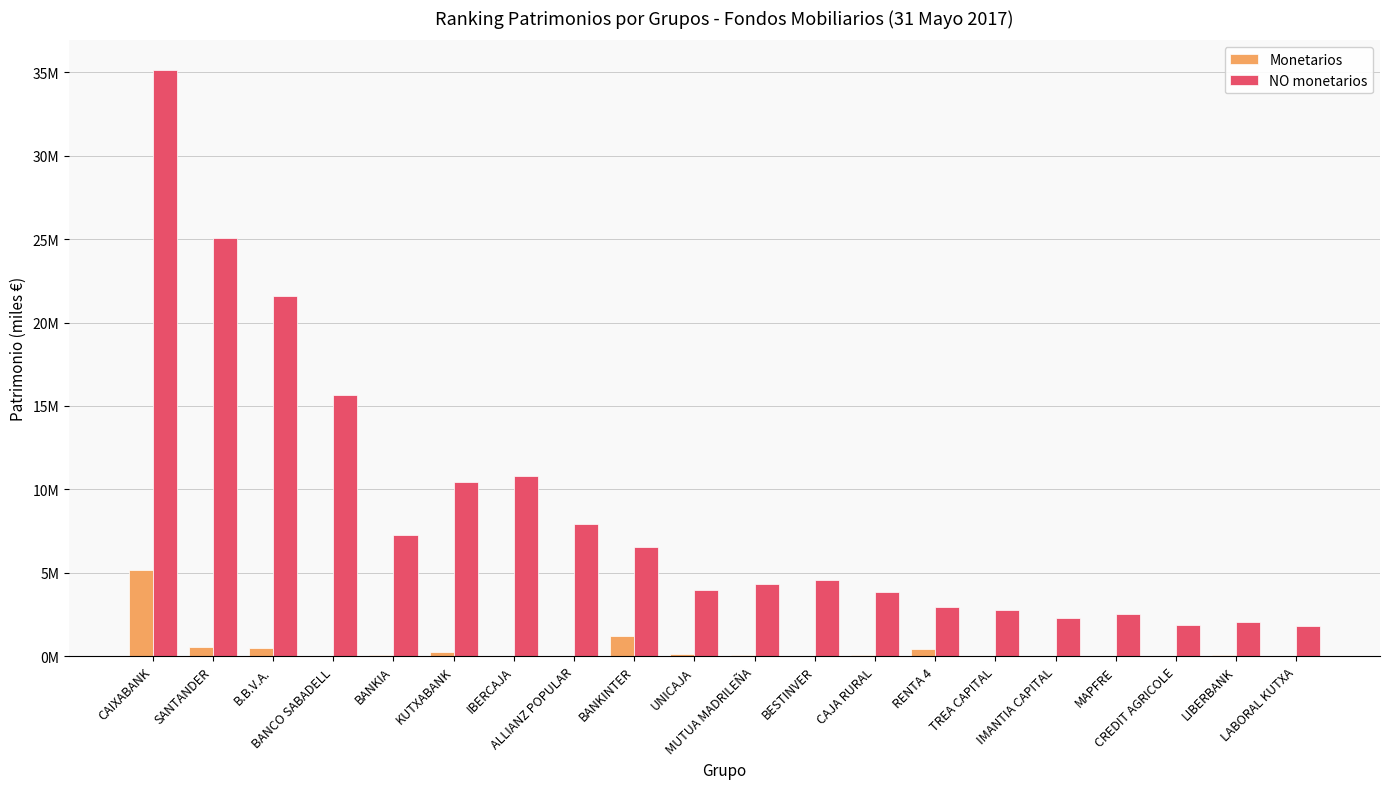

Which series has the largest total across all categories?

NO monetarios